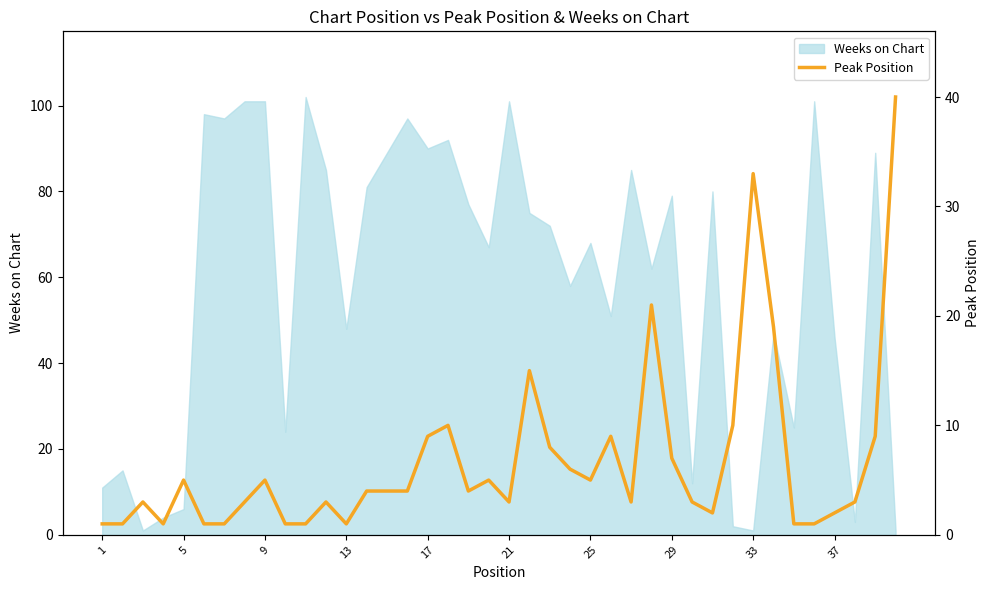

What is the maximum value for Weeks on Chart?

102